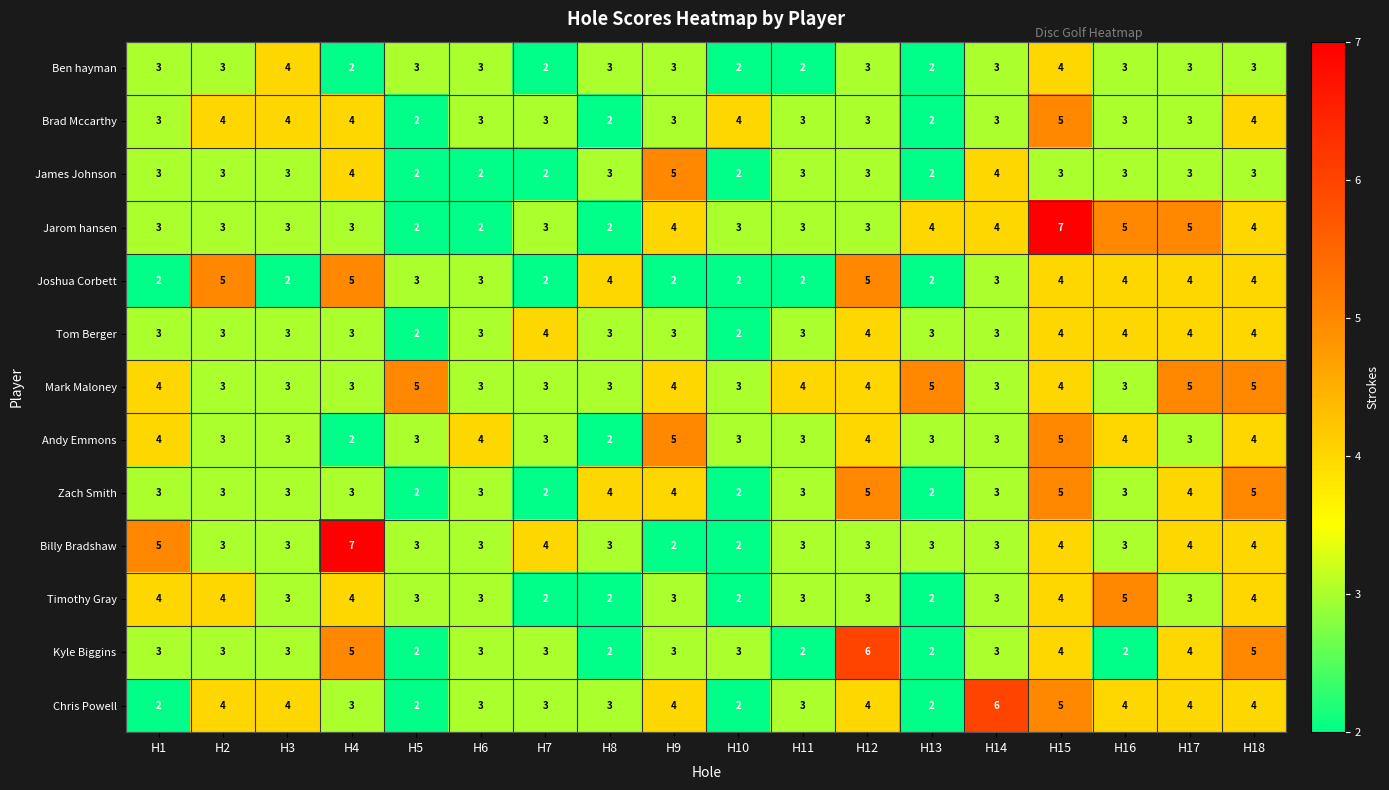

The Ben hayman series shows 2 at H10. True or false?

True